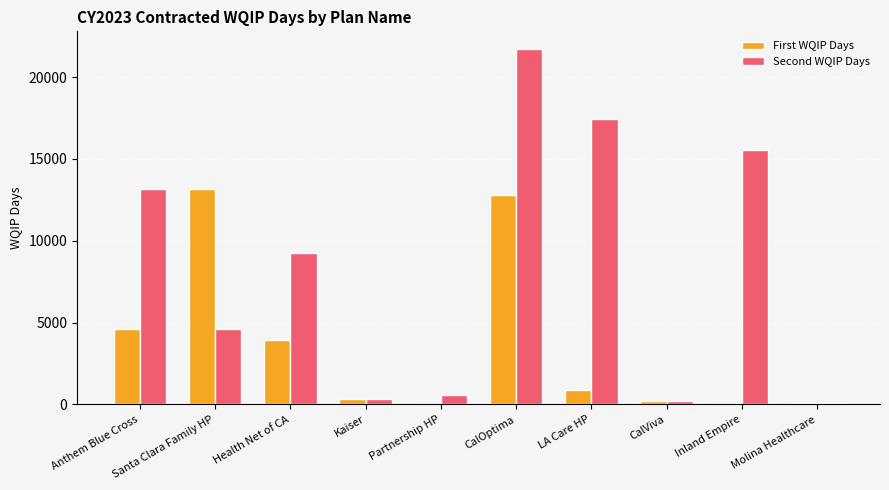

At which label is First WQIP Days closest to 6597?

Anthem Blue Cross